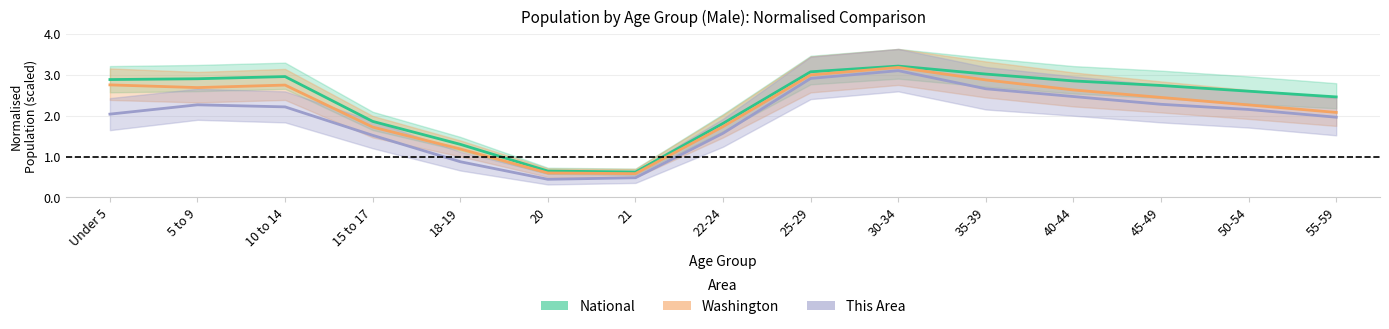

At which label does Washington first exceed 2?

Under 5